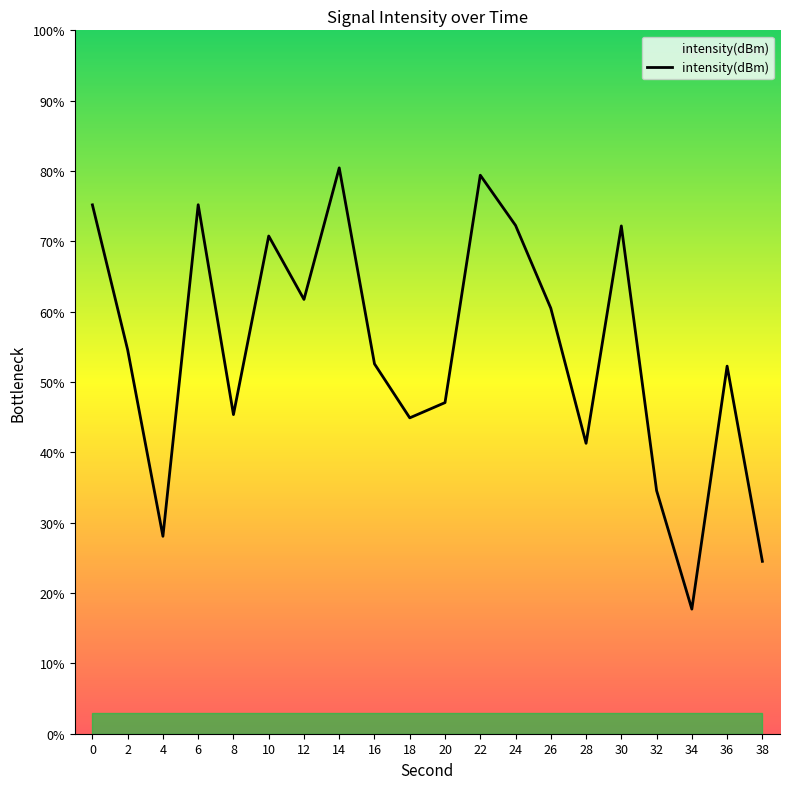

What is the difference between the maximum and minimum values?

62.7